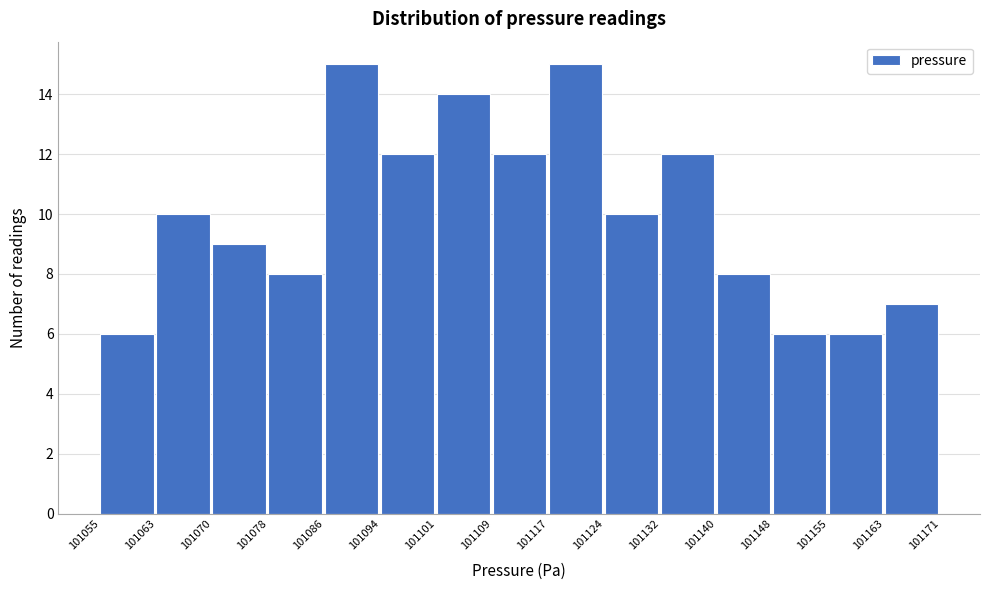

Reading left to right, transcribe this chart: for each bar, give the range it covers on the x-axis and its height. The values are not printed on the chart, so give them approximately, as read against the axis.

101055 to 101063: 6
101063 to 101070: 10
101070 to 101078: 9
101078 to 101086: 8
101086 to 101094: 15
101094 to 101101: 12
101101 to 101109: 14
101109 to 101117: 12
101117 to 101124: 15
101124 to 101132: 10
101132 to 101140: 12
101140 to 101148: 8
101148 to 101155: 6
101155 to 101163: 6
101163 to 101171: 7